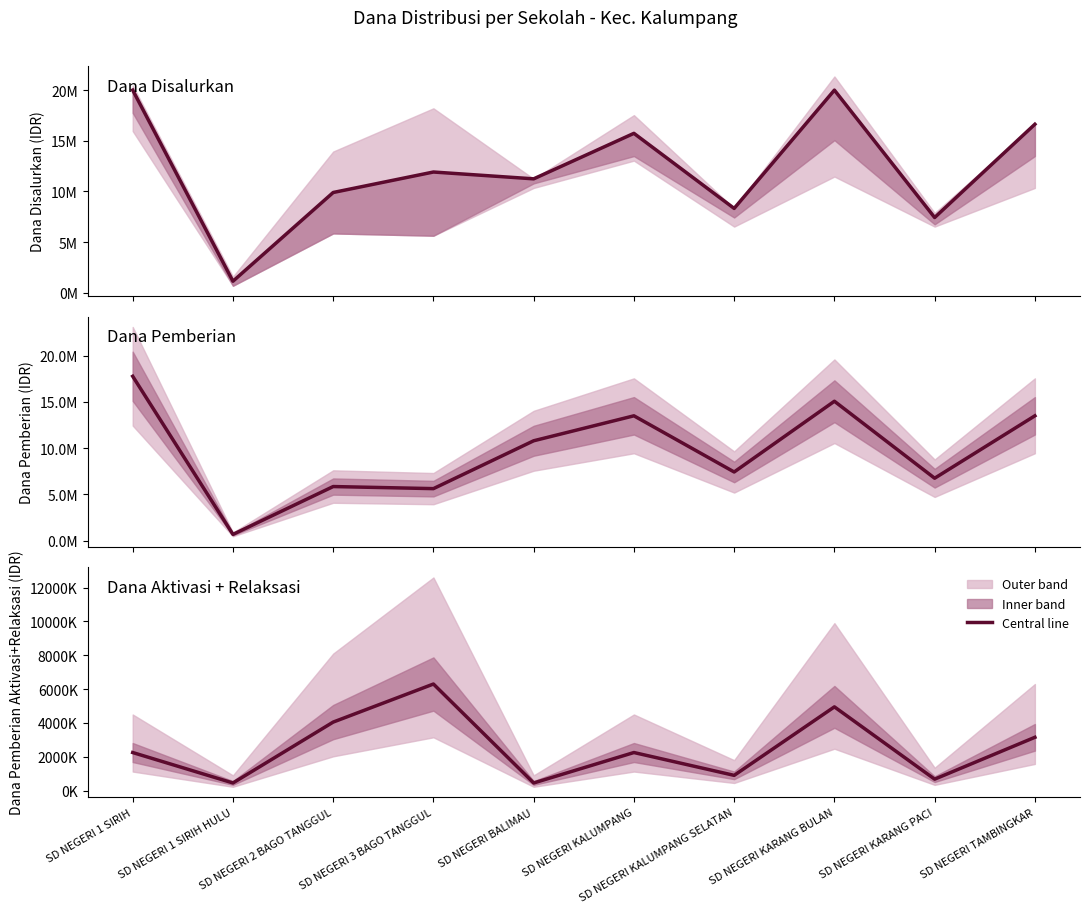

Reading left to right, extract all data points from this chart.

Dana Disalurkan (line): SD NEGERI 1 SIRIH=20025000	SD NEGERI 1 SIRIH HULU=1125000	SD NEGERI 2 BAGO TANGGUL=9900000	SD NEGERI 3 BAGO TANGGUL=11925000	SD NEGERI BALIMAU=11250000	SD NEGERI KALUMPANG=15750000	SD NEGERI KALUMPANG SELATAN=8325000	SD NEGERI KARANG BULAN=20025000	SD NEGERI KARANG PACI=7425000	SD NEGERI TAMBINGKAR=16650000
Dana Pemberian (line): SD NEGERI 1 SIRIH=17775000	SD NEGERI 1 SIRIH HULU=675000	SD NEGERI 2 BAGO TANGGUL=5850000	SD NEGERI 3 BAGO TANGGUL=5625000	SD NEGERI BALIMAU=10800000	SD NEGERI KALUMPANG=13500000	SD NEGERI KALUMPANG SELATAN=7425000	SD NEGERI KARANG BULAN=15075000	SD NEGERI KARANG PACI=6750000	SD NEGERI TAMBINGKAR=13500000
Dana Aktivasi+Relaksasi (line): SD NEGERI 1 SIRIH=2250000	SD NEGERI 1 SIRIH HULU=450000	SD NEGERI 2 BAGO TANGGUL=4050000	SD NEGERI 3 BAGO TANGGUL=6300000	SD NEGERI BALIMAU=450000	SD NEGERI KALUMPANG=2250000	SD NEGERI KALUMPANG SELATAN=900000	SD NEGERI KARANG BULAN=4950000	SD NEGERI KARANG PACI=675000	SD NEGERI TAMBINGKAR=3150000